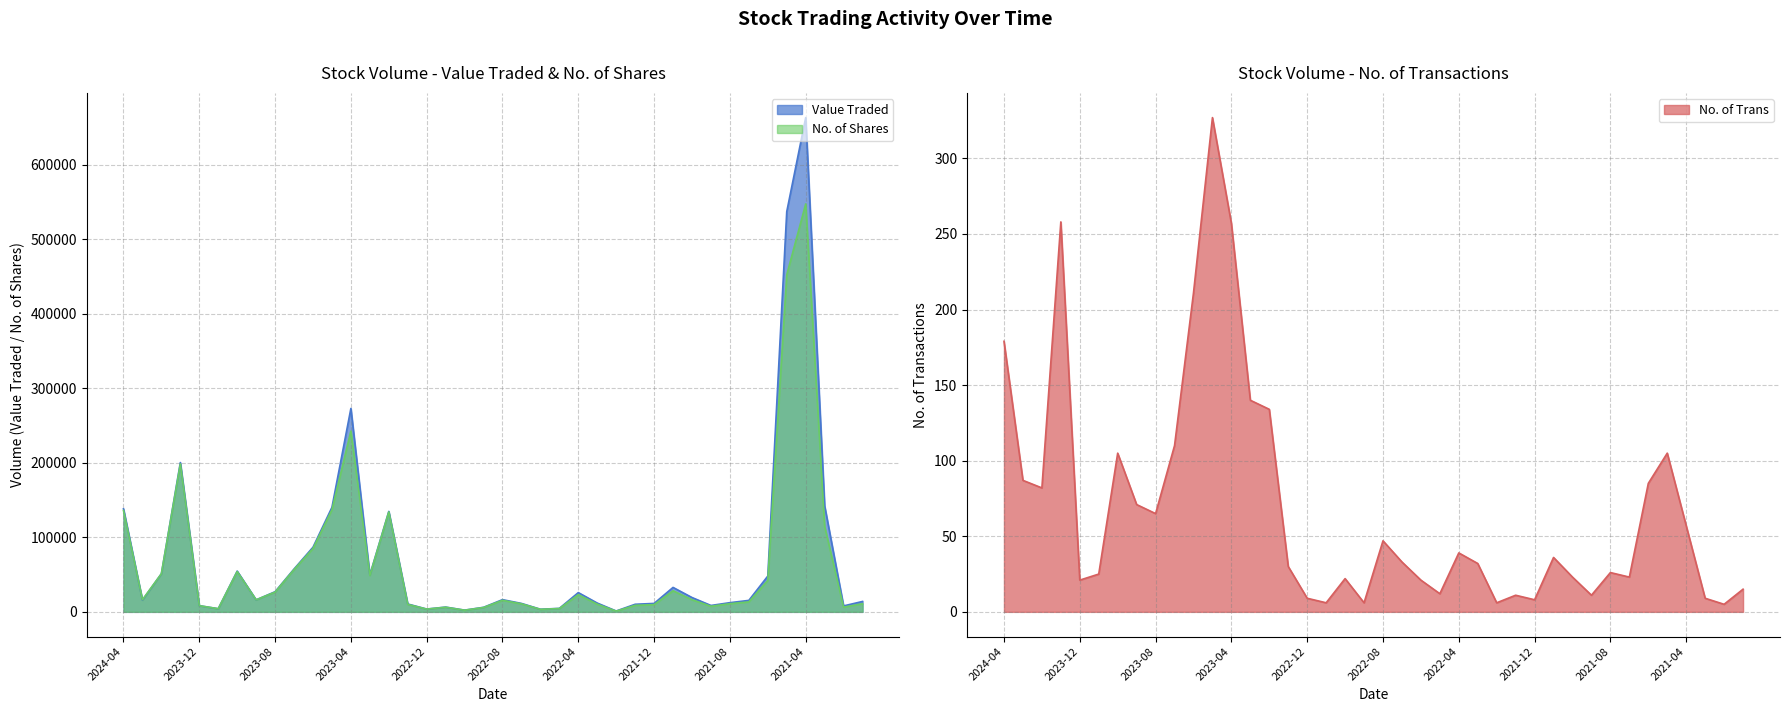

The No. of Trans series shows 6 at 2022-01. True or false?

False